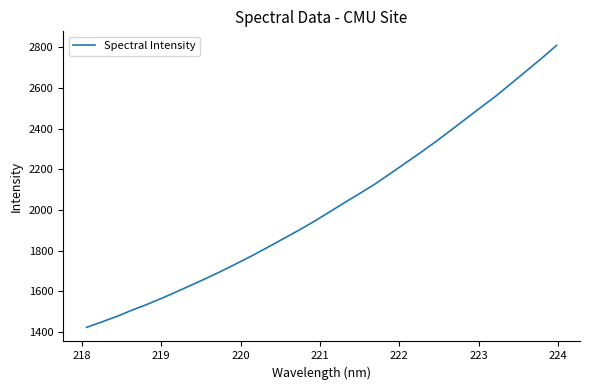

Reading left to right, extract all data points from this chart.

1422.7	1449.2	1476.7	1507.4	1536.0	1567.1	1600.1	1633.6	1667.8	1703.2	1740.7	1778.8	1818.9	1859.9	1900.8	1943.8	1989.7	2036.0	2080.9	2127.1	2178.0	2229.7	2281.4	2335.1	2390.9	2448.2	2504.8	2561.1	2622.2	2683.8	2745.5	2809.9